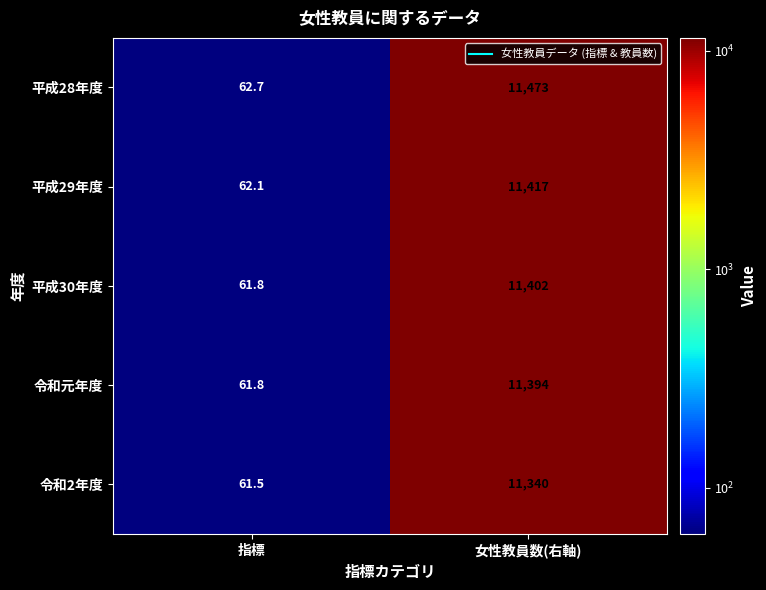

Which series has the largest total across all categories?

平成28年度